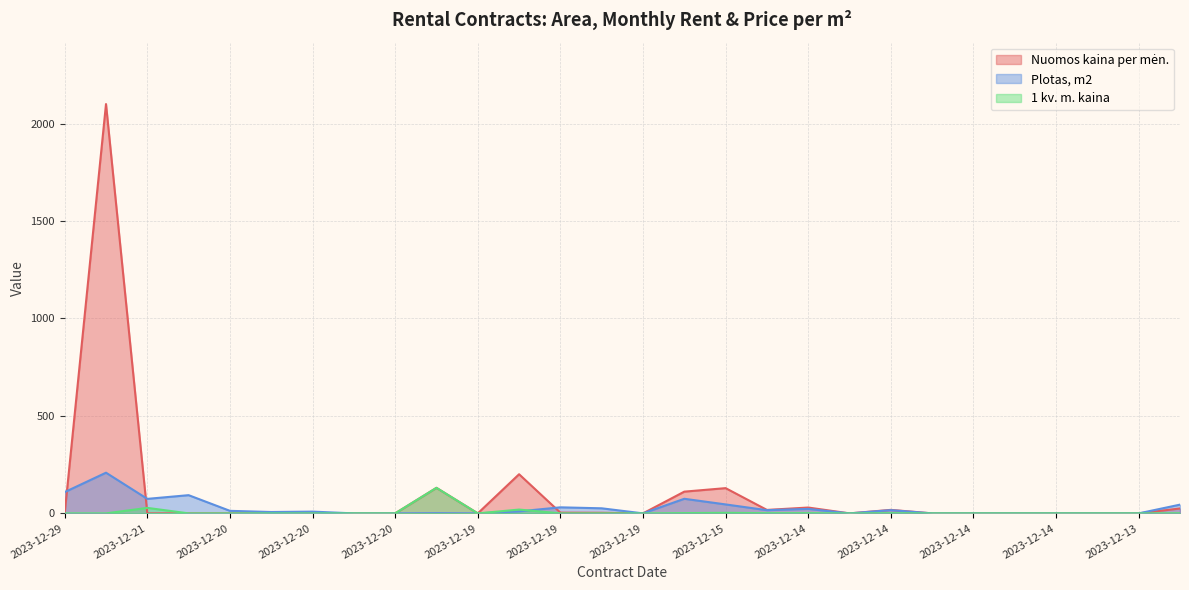

Reading left to right, transcribe all the data shown in this chart.

Nuomos kaina per mėn.: 0.0	2099.9	0.0	0.0	0.0	0.0	0.0	0.0	0.0	131.0	0.0	200.8	3.7	3.1	0.0	111.5	129.5	17.8	30.0	0.0	18.0	0.0	0.0	0.0	0.0	0.0	0.0	25.1
Plotas, m2: 109.2	208.7	74.4	93.4	13.0	7.0	9.0	0.0	0.0	1.0	0.0	10.3	31.0	26.0	0.0	74.9	45.9	16.4	22.9	0.0	16.6	0.0	0.0	0.0	0.0	0.0	0.0	44.8
1 kv. m. kaina: 0.0	0.0	28.2	0.0	0.0	0.0	0.0	0.0	0.0	131.0	0.0	19.5	0.1	0.1	0.0	1.5	2.8	1.1	1.3	0.0	1.1	0.0	0.0	0.0	0.0	0.0	0.0	0.6